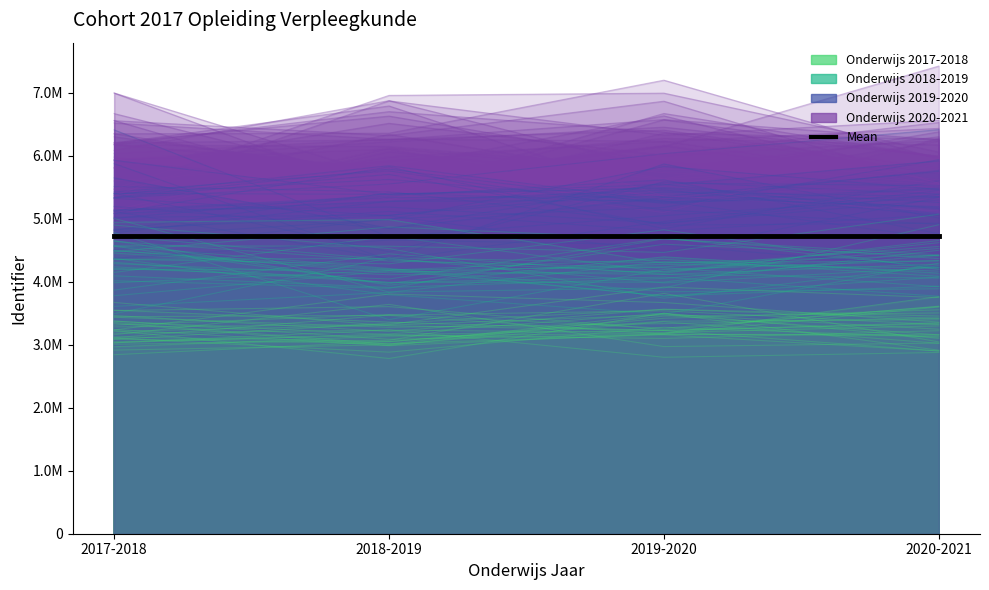

What is the value of the Onderwijs 2019-2020 point at the 2nd from the left?

5202151